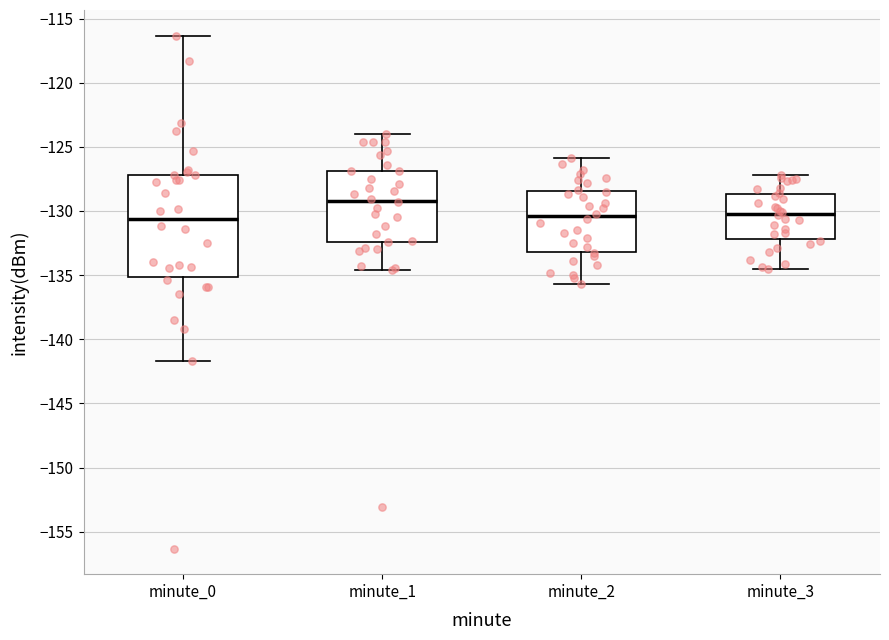

Reading left to right, transcribe this box plot: for each box, give where its median line is, the range the box spans, and where its two whiskers end, as read against the y-axis. The values are not printed on the chart, so give them approximately, as read against the axis.

minute_0: median -130.5, box -135.0 to -127.0, whiskers -141.5 to -116.5
minute_1: median -129.0, box -132.5 to -127.0, whiskers -134.5 to -124.0
minute_2: median -130.5, box -133.0 to -128.5, whiskers -135.5 to -126.0
minute_3: median -130.0, box -132.0 to -128.5, whiskers -134.5 to -127.0